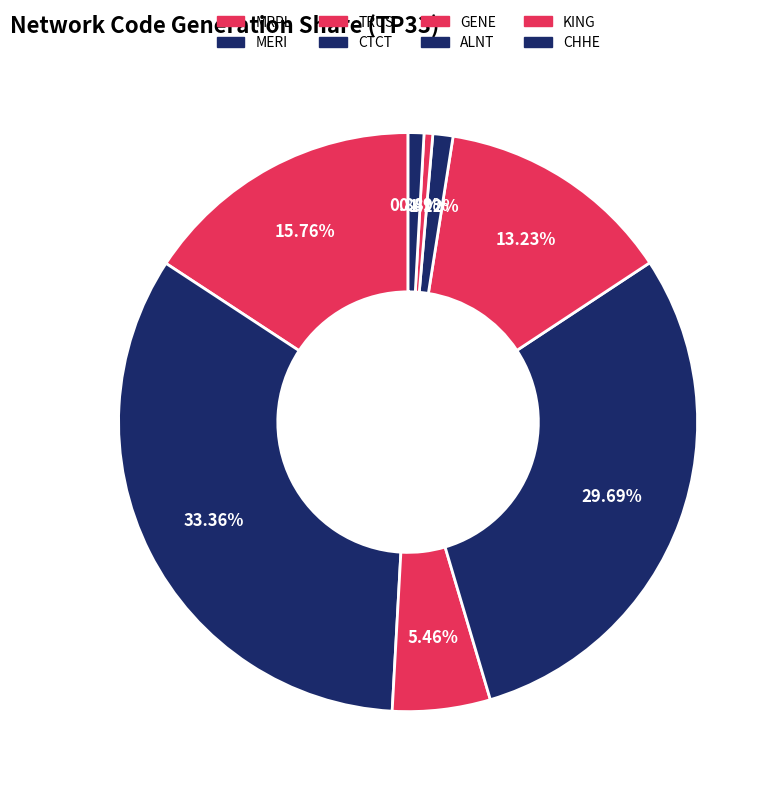

How many slices are in this pie chart?

8